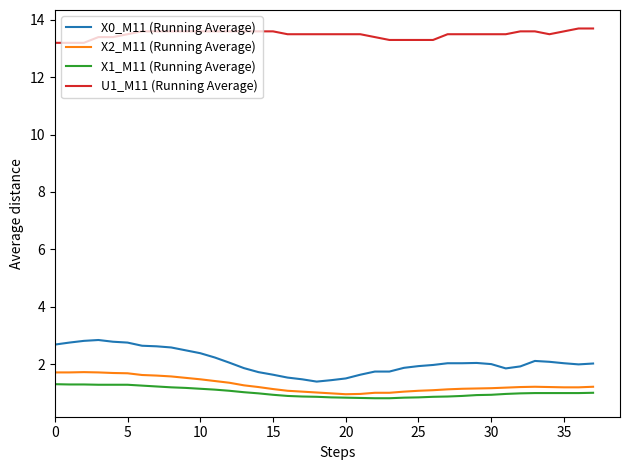

What is the minimum value shown in the chart?

0.8